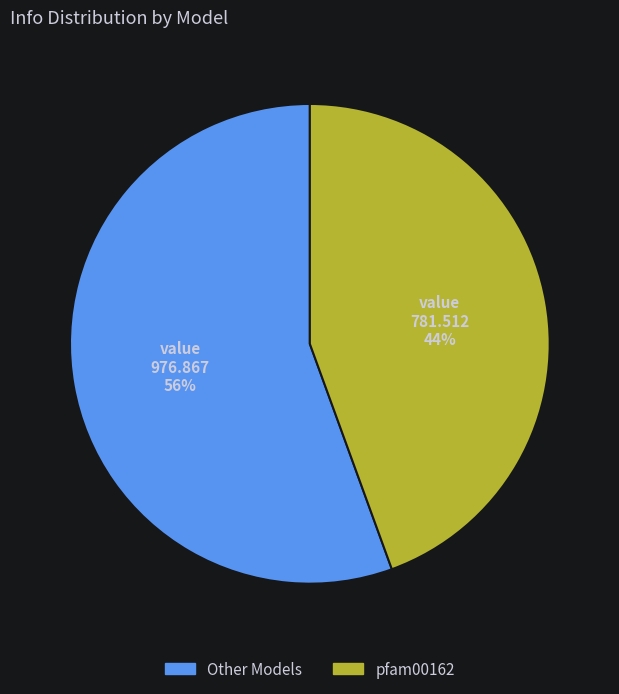

Do Other Models and pfam00162 together represent more than half of the pie?

Yes